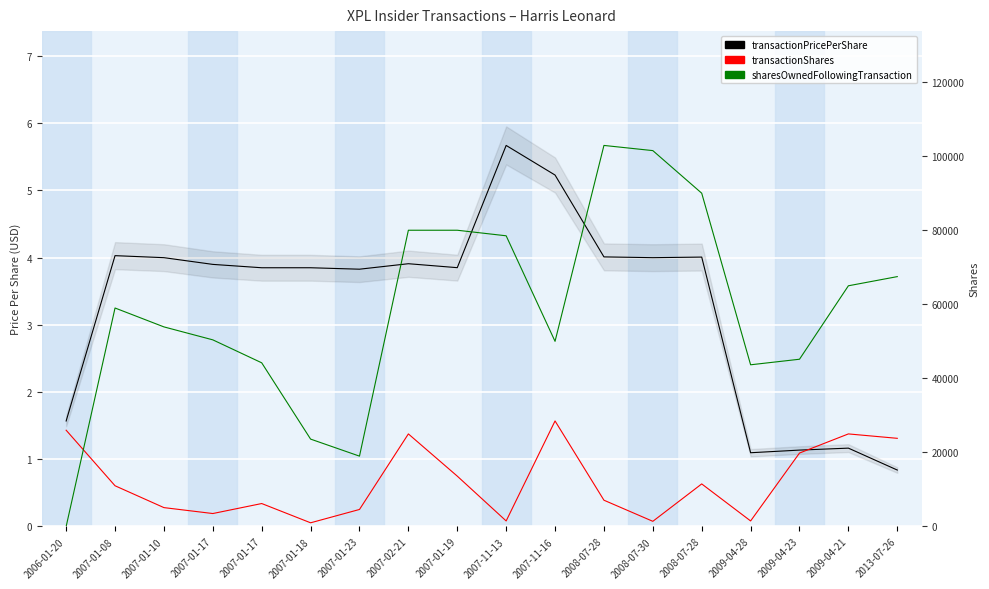

Rank the series by their maximum value, from highest to lowest.

sharesOwnedFollowingTransaction, transactionShares, transactionPricePerShare